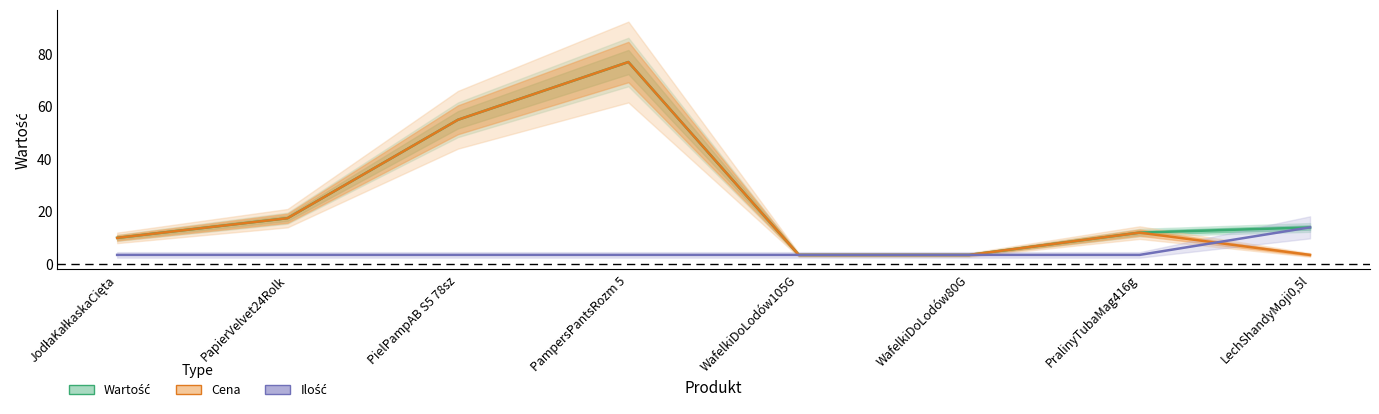

At how many categories does at least one series exceed 18?

2